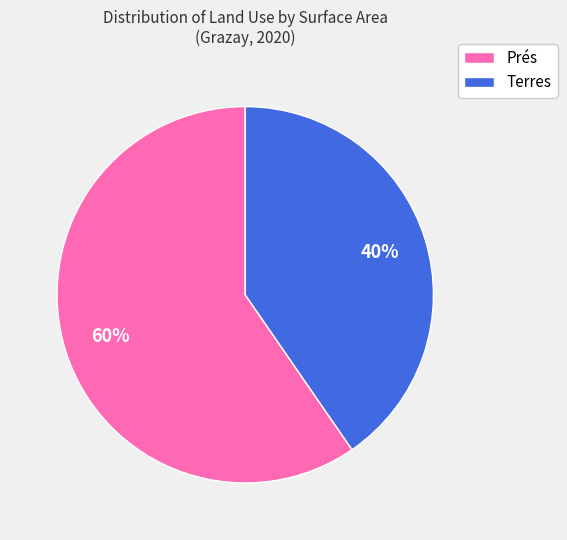

Rank the categories by value from highest to lowest.

Prés, Terres